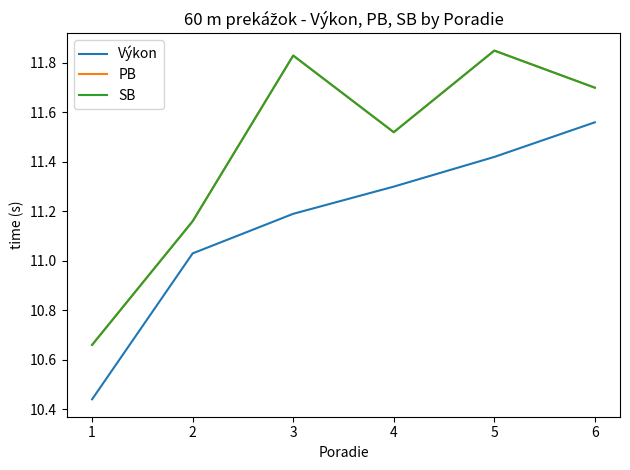

What is the value of the Výkon point at the 1st from the left?

10.4